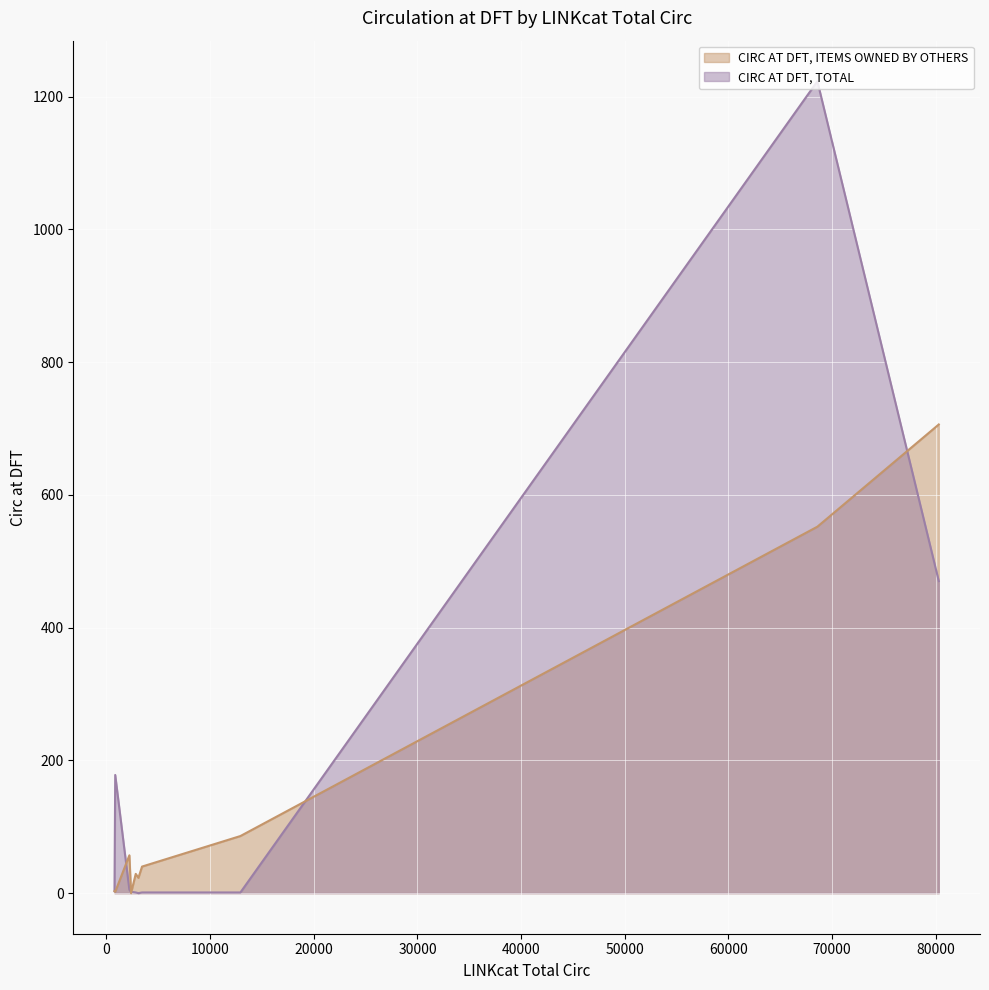

Which series has the largest total across all categories?

CIRC AT DFT, TOTAL